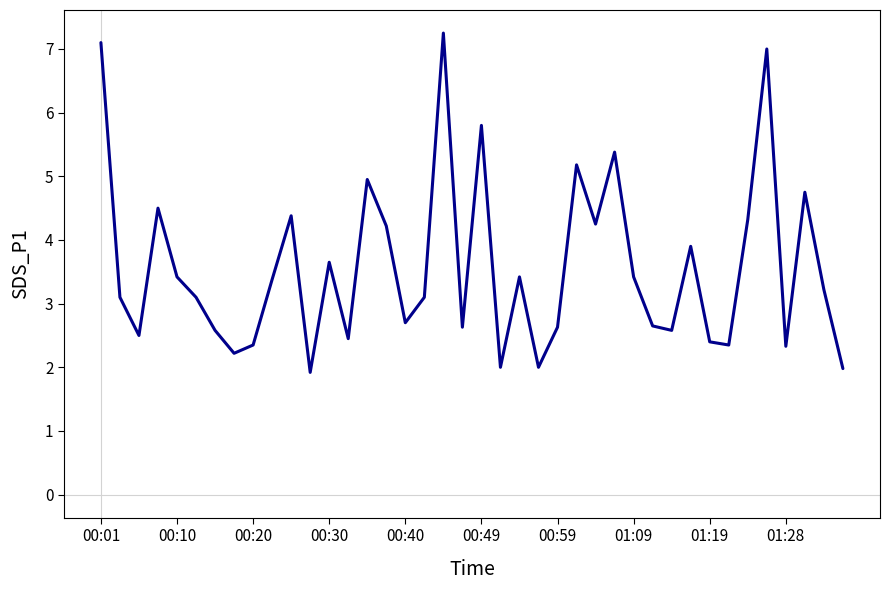

What is the smallest value displayed?

1.9